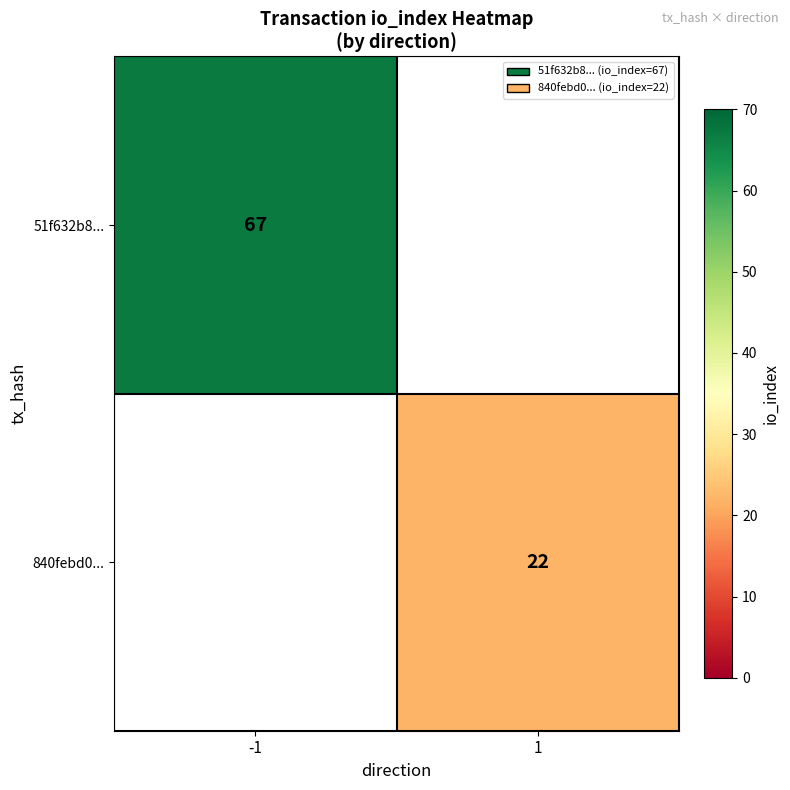

Is the value of 840febd0... at 1 greater than the value of 51f632b8... at -1?

No